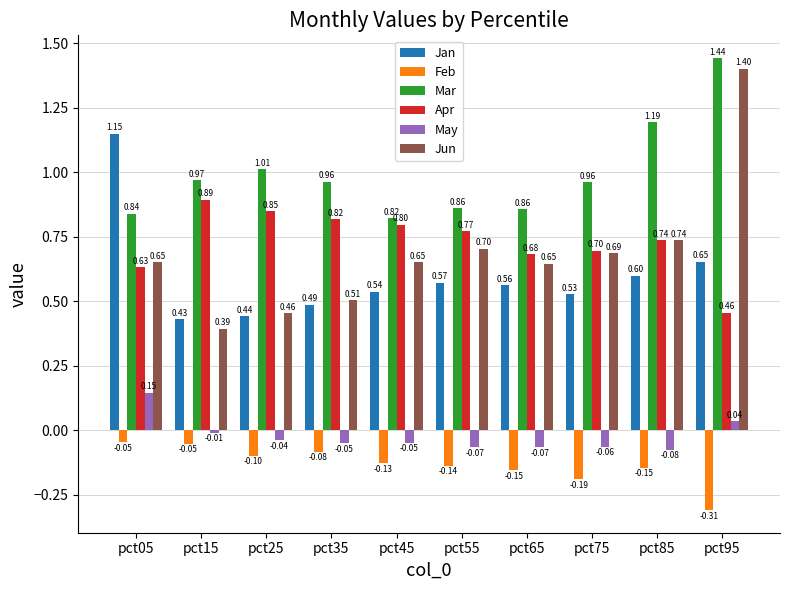

Which series has the largest total across all categories?

Mar